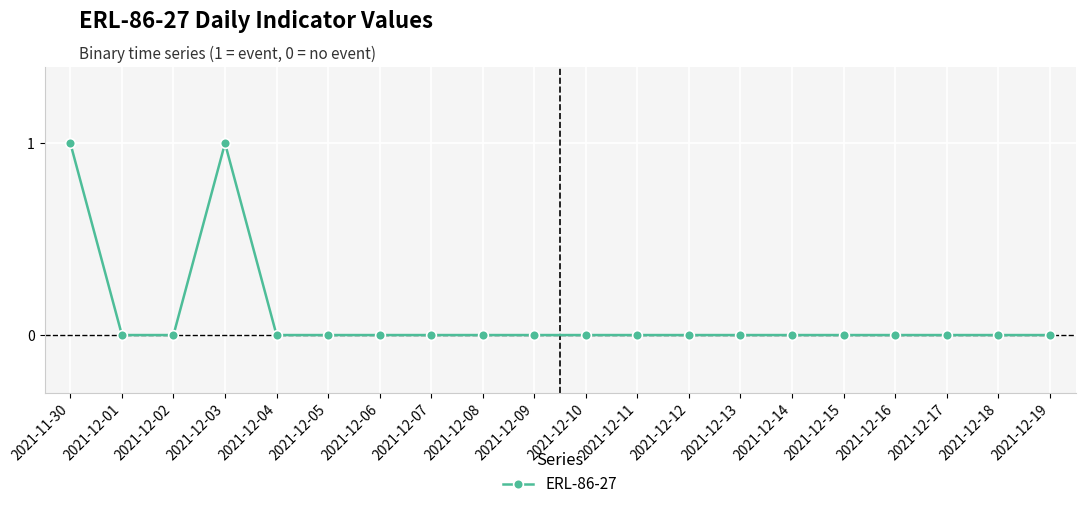

What is the greatest value displayed?

1